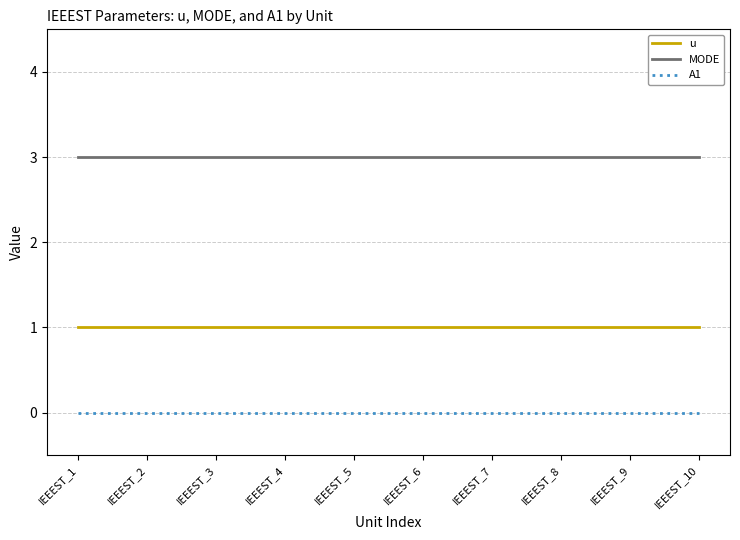

What is the total value across all series at IEEEST_10?

4